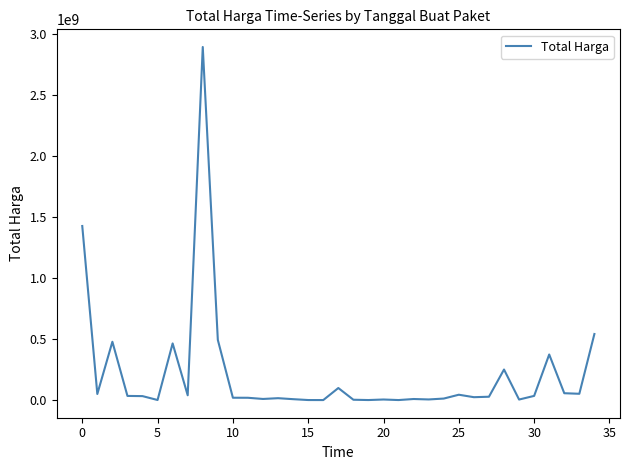

What is the greatest value displayed?

2892122000